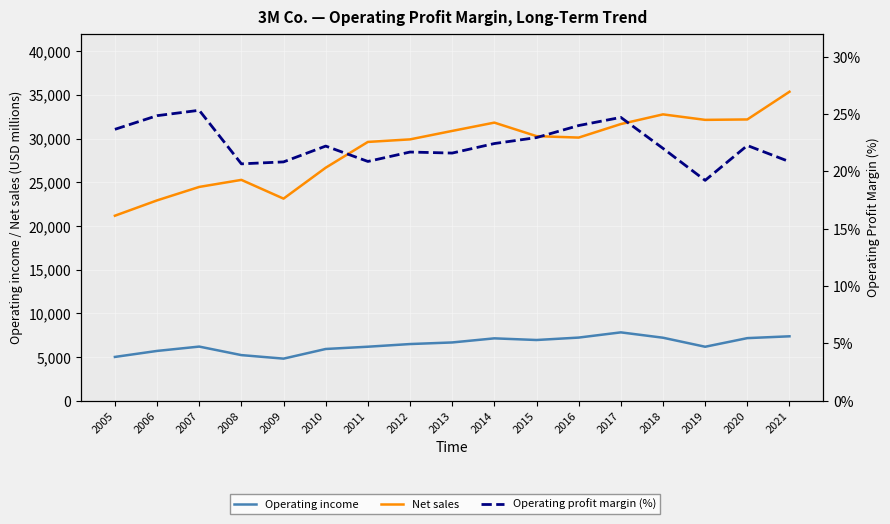

Rank the categories by Operating profit margin (%) value from lowest to highest.

2019, 2008, 2009, 2021, 2011, 2013, 2012, 2018, 2010, 2020, 2014, 2015, 2005, 2016, 2017, 2006, 2007